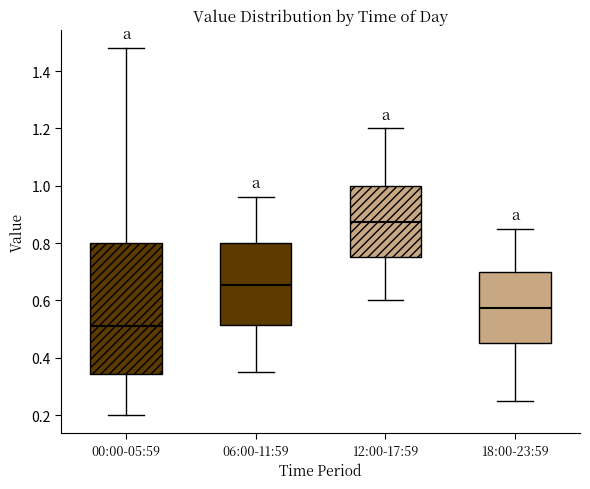

Where does the lower whisker of the box for 12:00-17:59 end on the y-axis? The values are not printed on the chart, so give them approximately, as read against the axis.

0.60